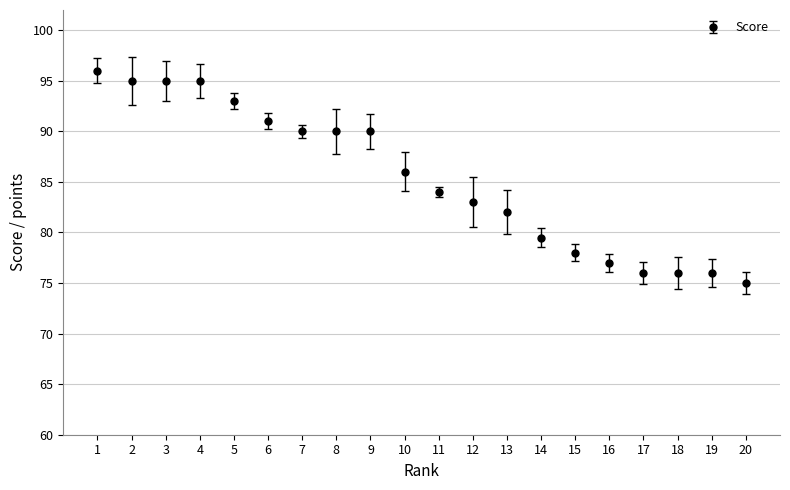

Which category has the lowest value across all series?

20